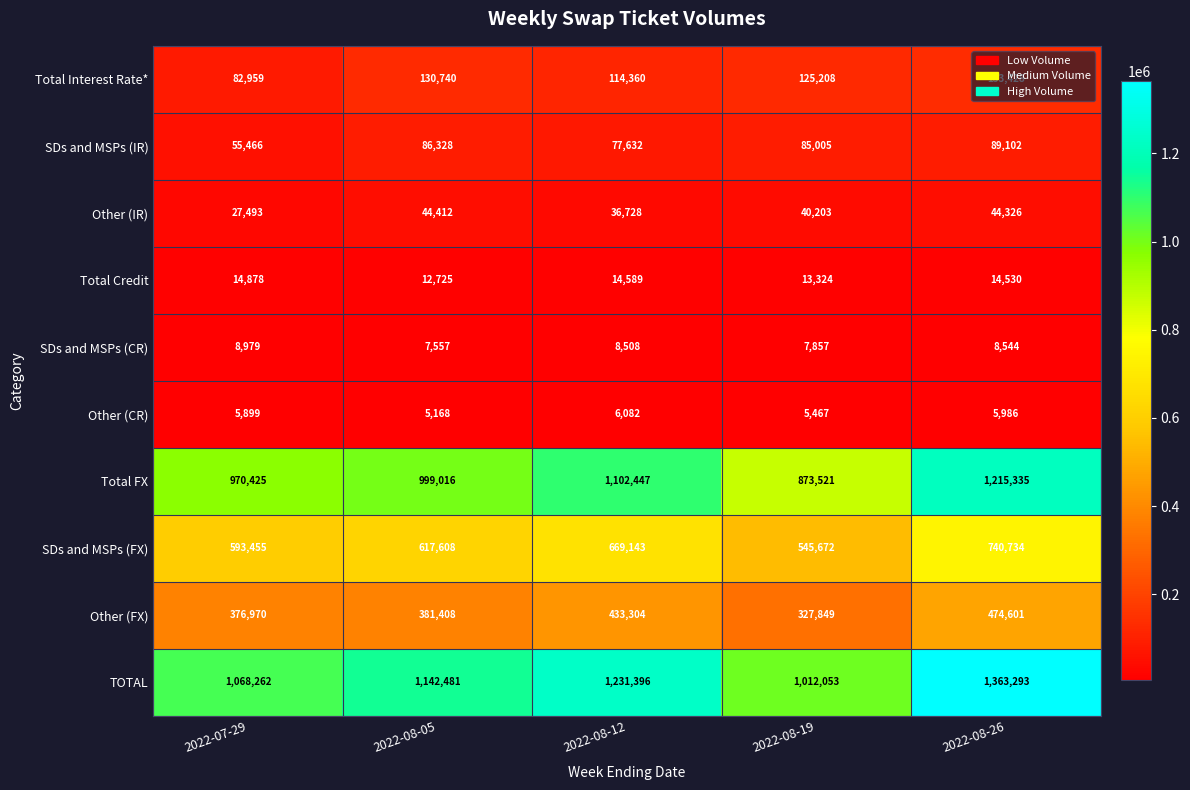

The SDs and MSPs (CR) series shows 5165 at 2022-07-29. True or false?

False